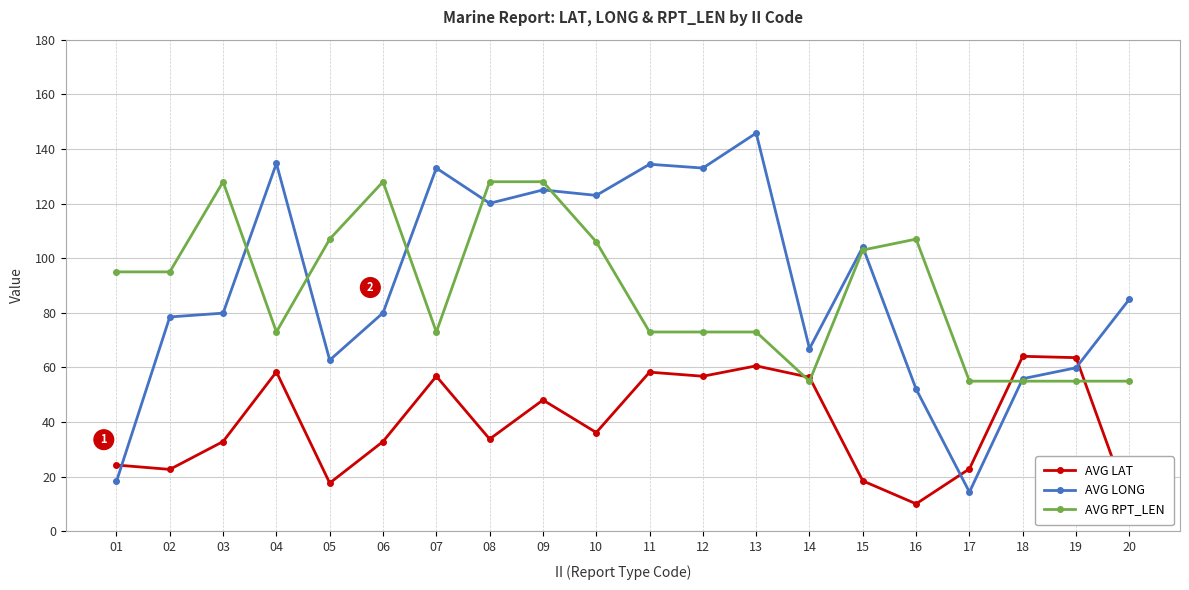

What is the sum of all AVG LONG values?

1806.7